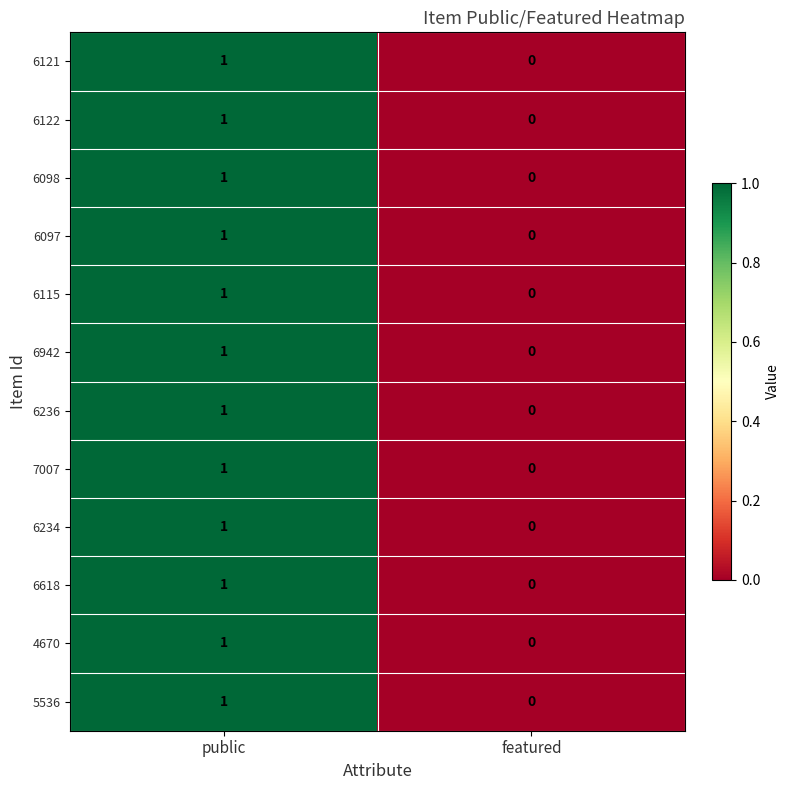

Rank the categories by 7007 value from highest to lowest.

public, featured